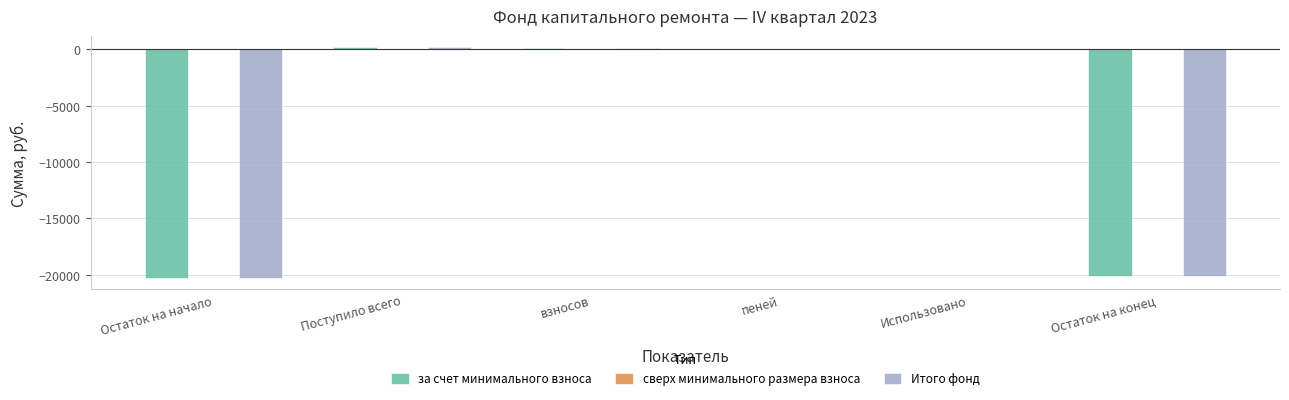

What is the difference between the Итого фонд values at Поступило всего and Остаток на конец?

20289.8